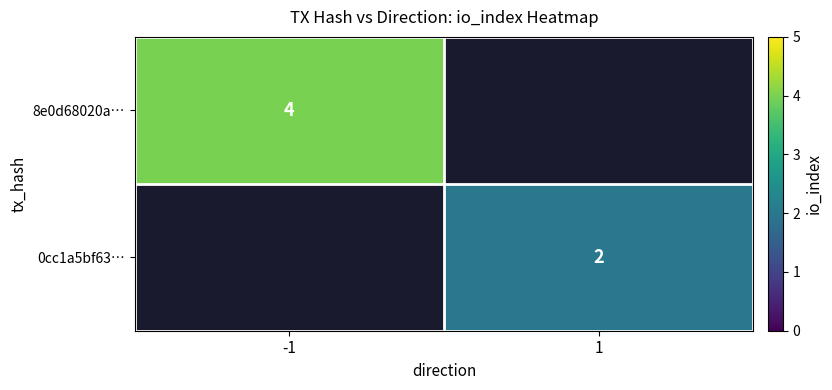

Is it true that 0cc1a5bf63… equals 3 at 1?

False